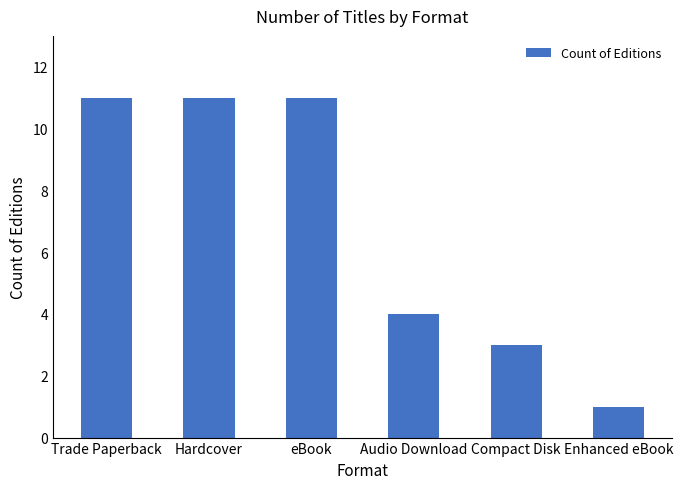

Reading left to right, what are all the values shown in this chart?

Trade Paperback=11	Hardcover=11	eBook=11	Audio Download=4	Compact Disk=3	Enhanced eBook=1